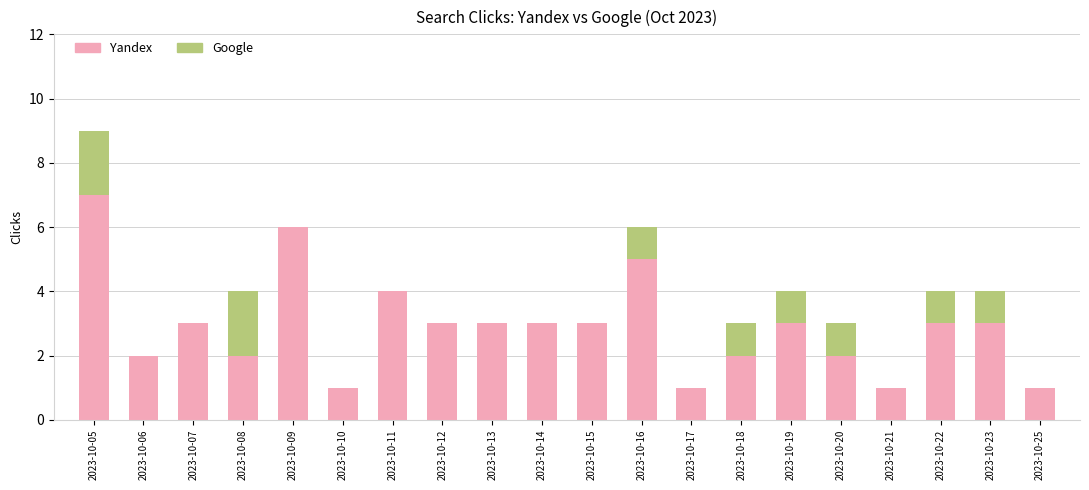

Are the bars horizontal?

No